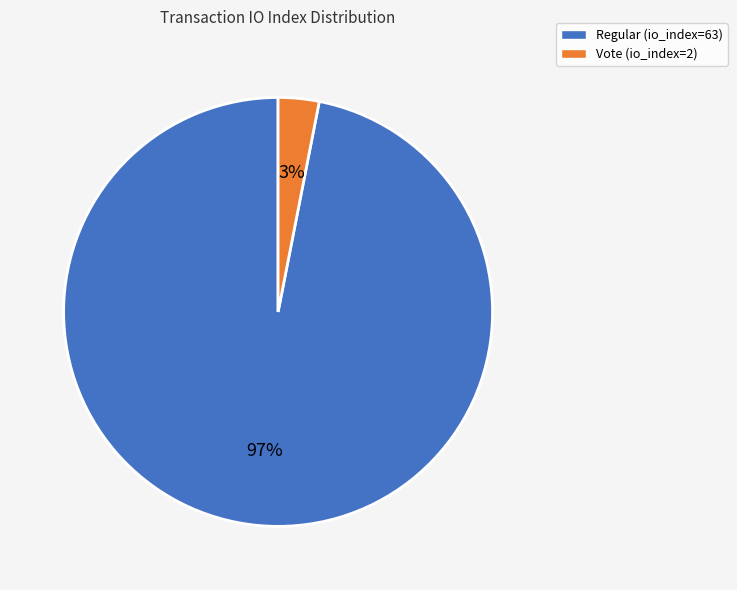

Is it true that Vote (io_index=2) is 3% of the pie?

True